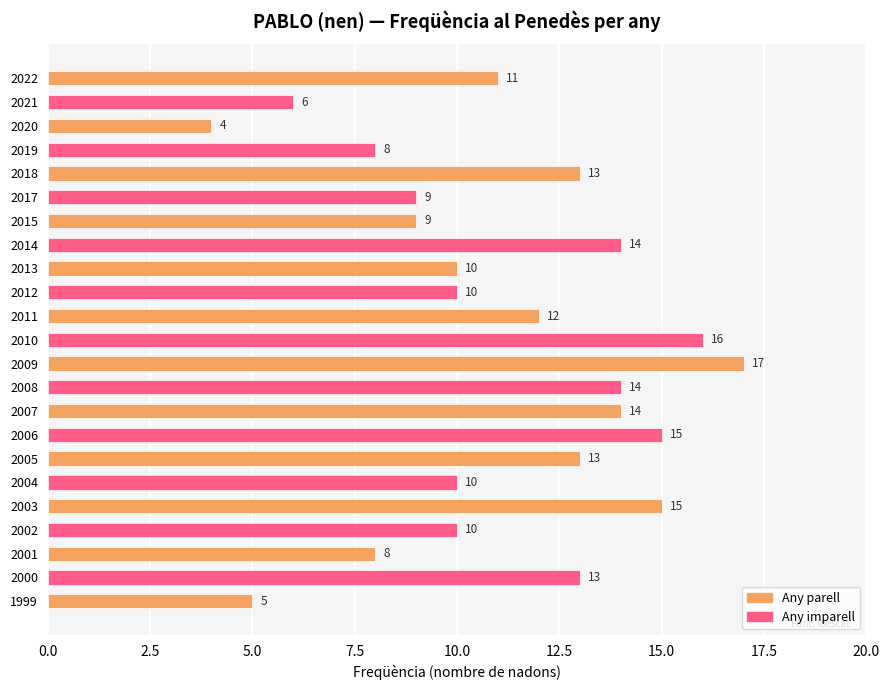

What is the sum of all values?

256